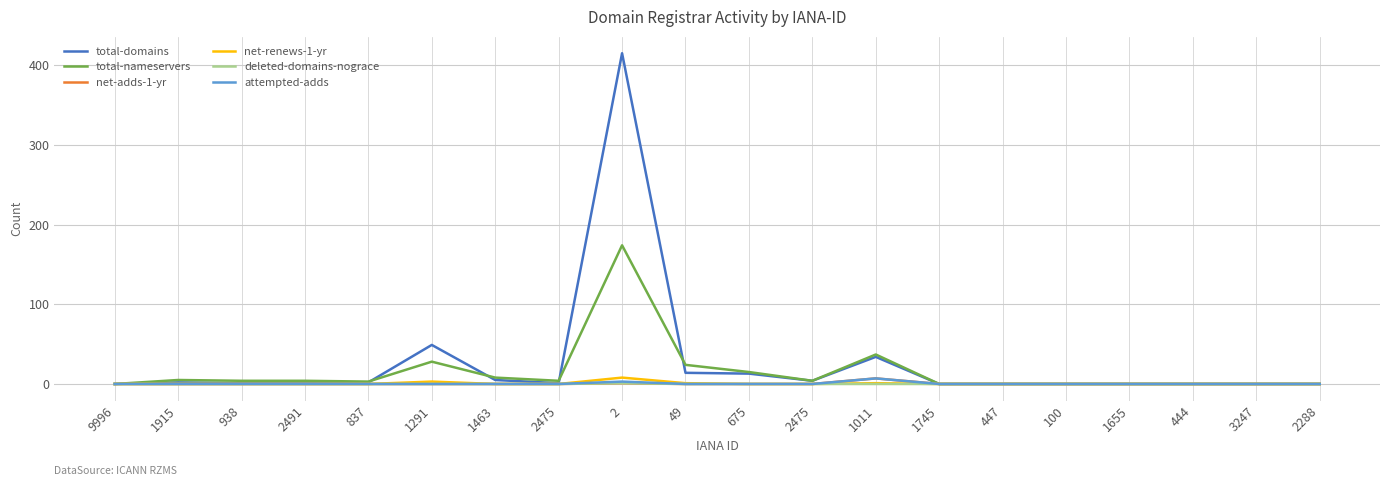

Is this an area chart (filled region under the line)?

No